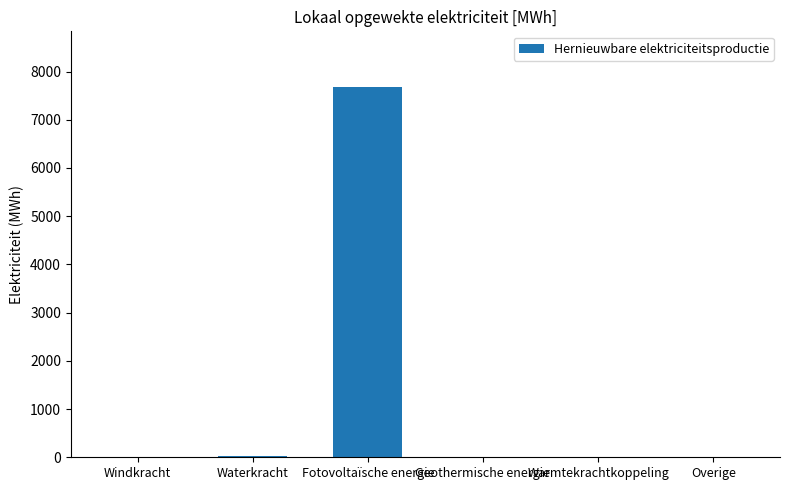

True or false: the data shows 0.0 at Windkracht.

True